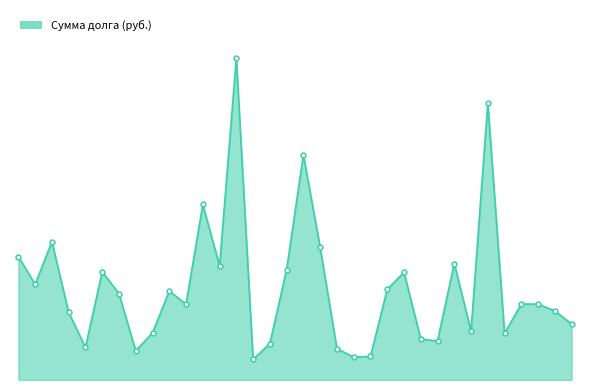

Does the chart display data point markers on the line(s)?

Yes